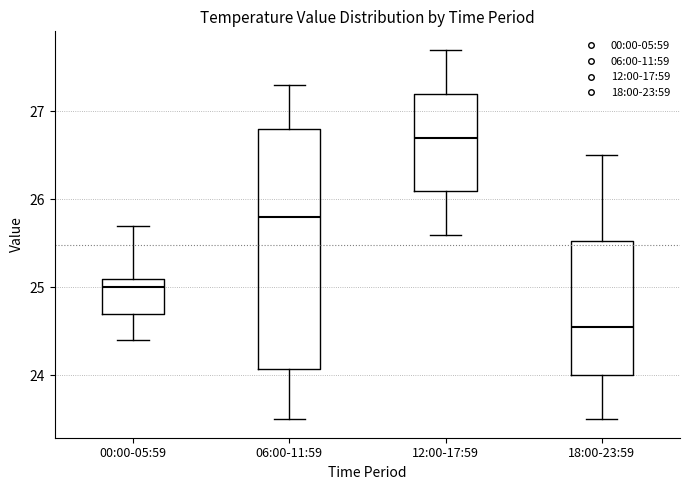

Reading left to right, read every box against the y-axis: the position of its median line, the range the box covers, and the ends of its whiskers. The values are not printed on the chart, so give them approximately, as read against the axis.

00:00-05:59: median 25.0, box 24.7 to 25.1, whiskers 24.4 to 25.7
06:00-11:59: median 25.8, box 24.1 to 26.8, whiskers 23.5 to 27.3
12:00-17:59: median 26.7, box 26.1 to 27.2, whiskers 25.6 to 27.7
18:00-23:59: median 24.6, box 24.0 to 25.5, whiskers 23.5 to 26.5